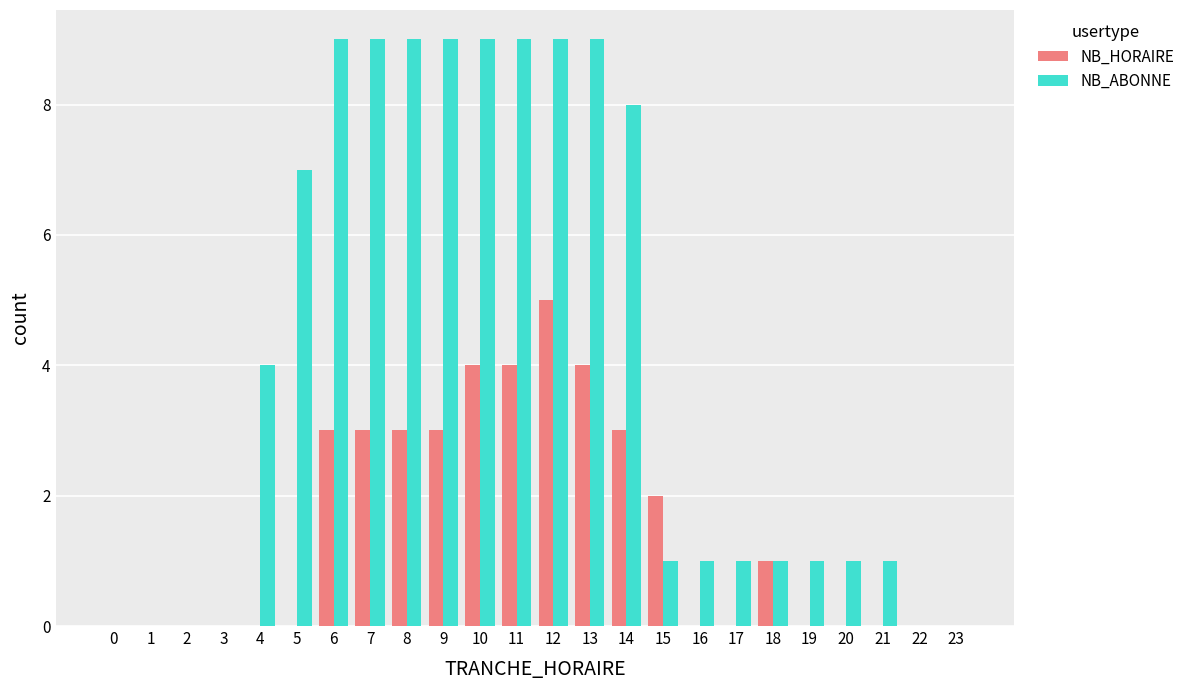

What is the greatest value displayed?

9